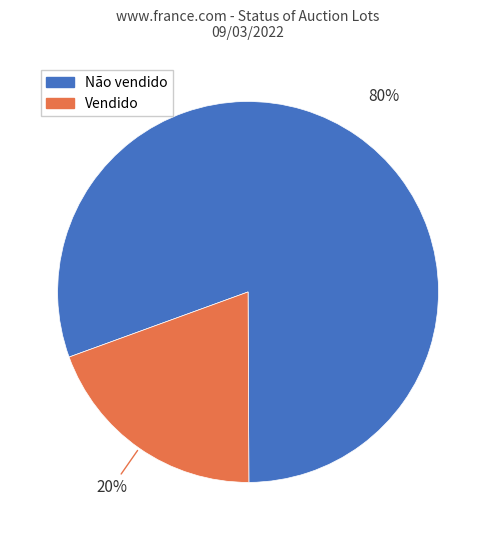

The Vendido slice represents 20% of the pie. True or false?

True